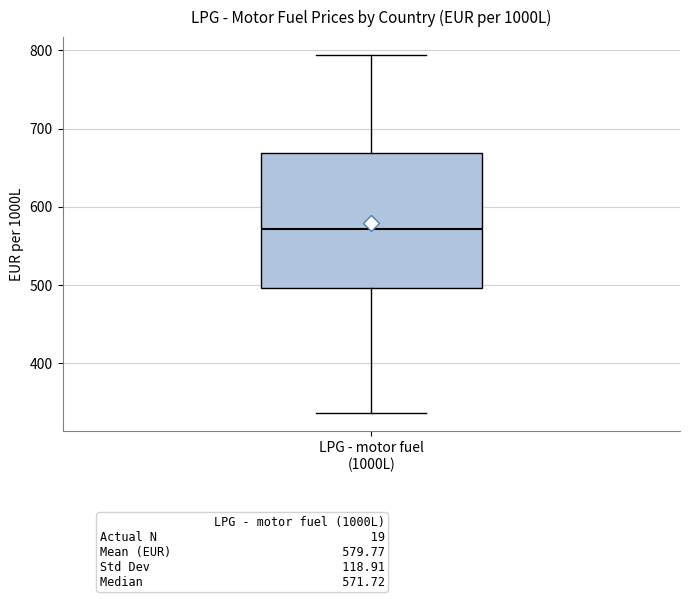

Read this box plot against the y-axis: the position of the median line, the range covered by the box, and the ends of both whiskers. The values are not printed on the chart, so give them approximately, as read against the axis.

median 570, box 500 to 670, whiskers 340 to 790